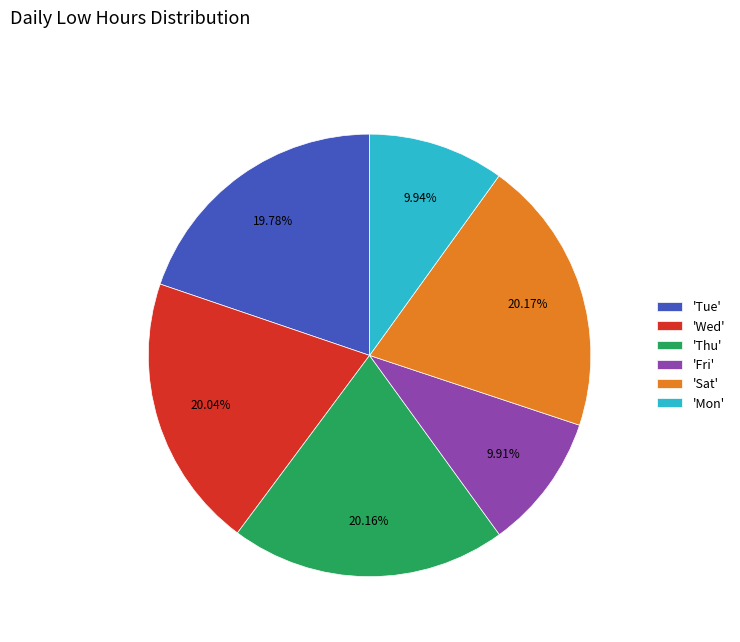

Combined, do 'Mon' and 'Fri' account for over 50%?

No